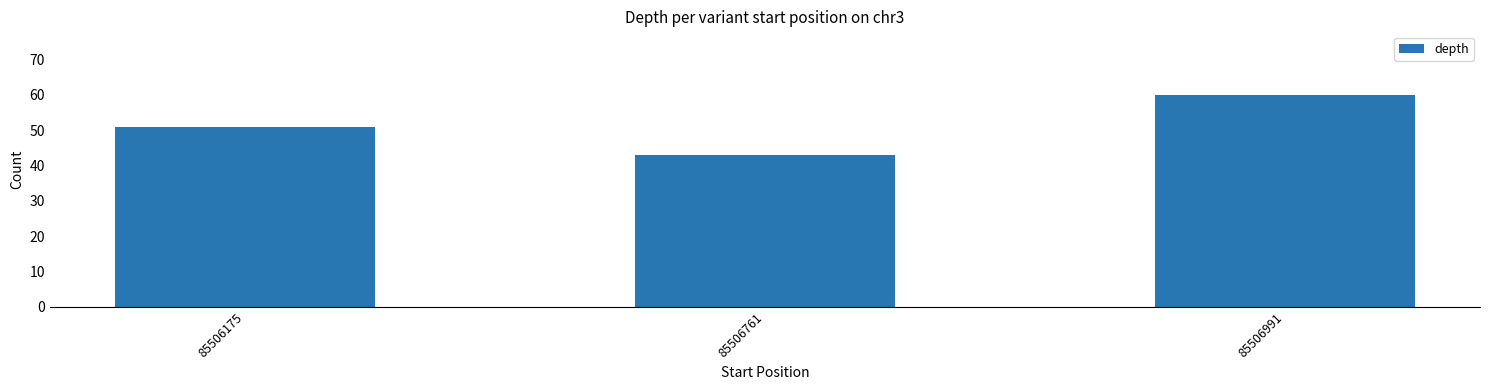

What is the change in value from 85506175 to 85506991?

+9